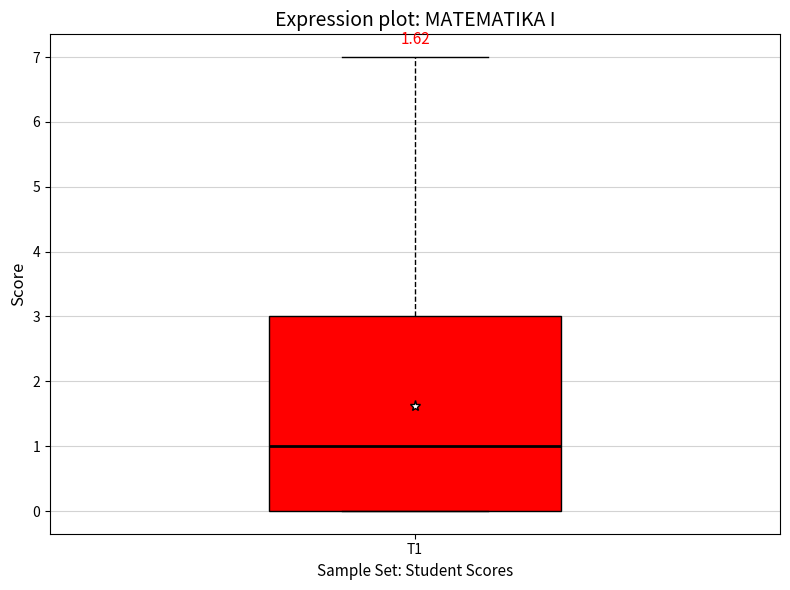

Transcribe this box plot: give where the median line is, the range the box spans, and where the two whiskers end, as read against the y-axis. The values are not printed on the chart, so give them approximately, as read against the axis.

median 1, box 0 to 3, whiskers 0 to 7